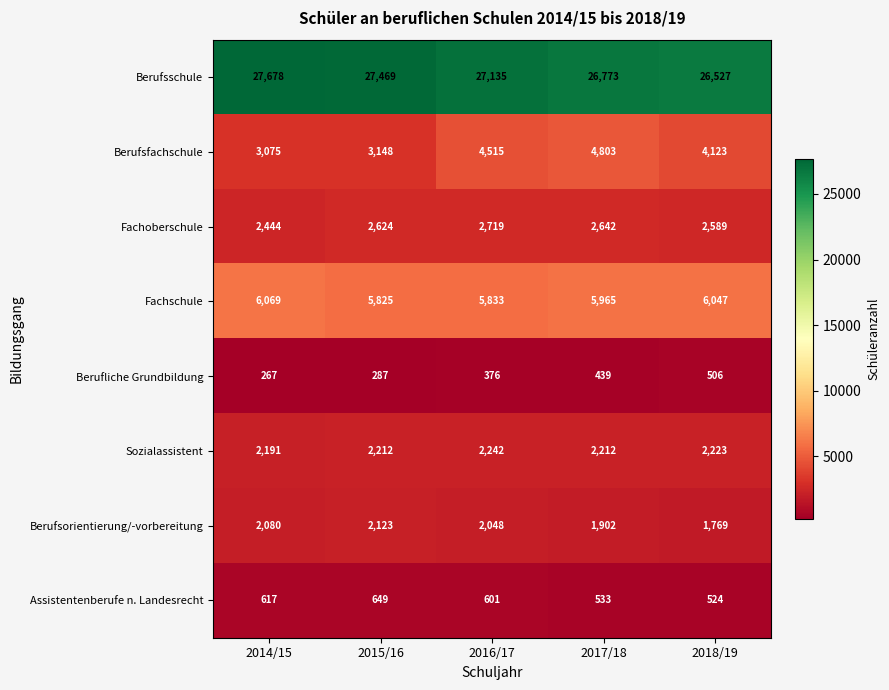

How many series are shown in this chart?

8